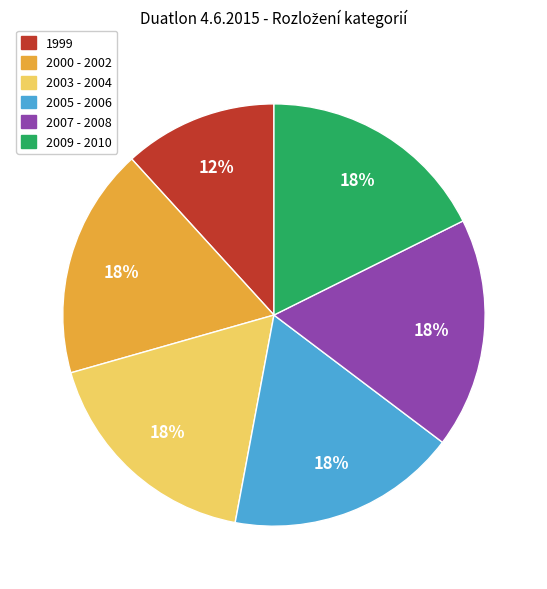

Which category has the smallest portion of the pie?

1999